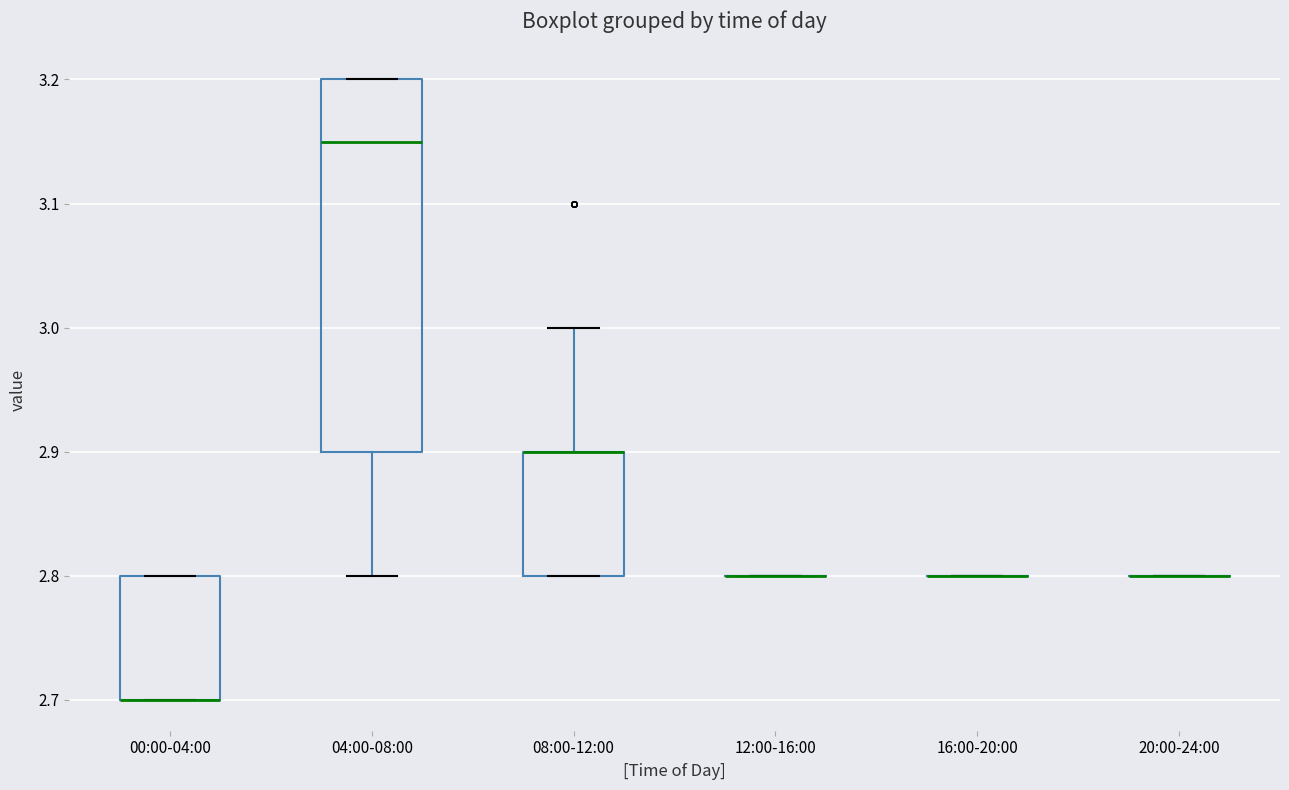

Reading left to right, transcribe this box plot: for each box, give where its median line is, the range the box spans, and where its two whiskers end, as read against the y-axis. The values are not printed on the chart, so give them approximately, as read against the axis.

00:00-04:00: median 2.70 (drawn on the box's lower edge), box 2.70 to 2.80, whiskers 2.70 to 2.80
04:00-08:00: median 3.15, box 2.90 to 3.20, whiskers 2.80 to 3.20
08:00-12:00: median 2.90 (drawn on the box's upper edge), box 2.80 to 2.90, whiskers 2.80 to 3.00
12:00-16:00: box collapsed to a line at 2.80, whiskers 2.80 to 2.80
16:00-20:00: box collapsed to a line at 2.80, whiskers 2.80 to 2.80
20:00-24:00: box collapsed to a line at 2.80, whiskers 2.80 to 2.80